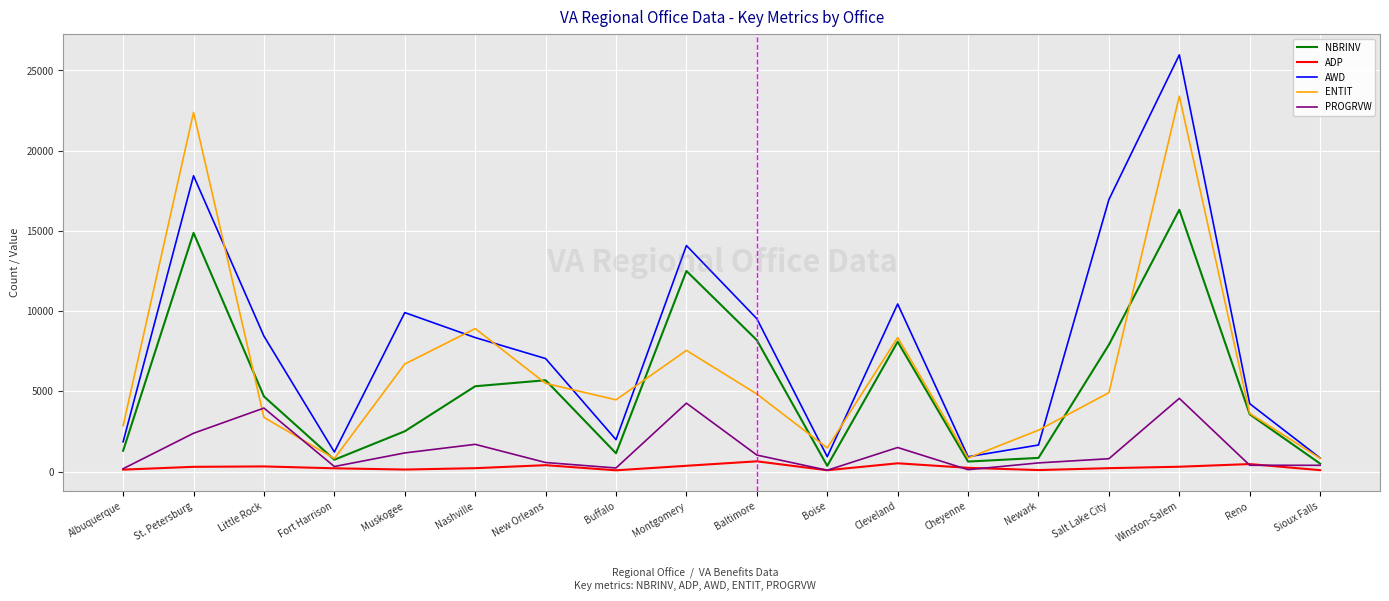

True or false: ENTIT and ADP intersect in this chart.

False